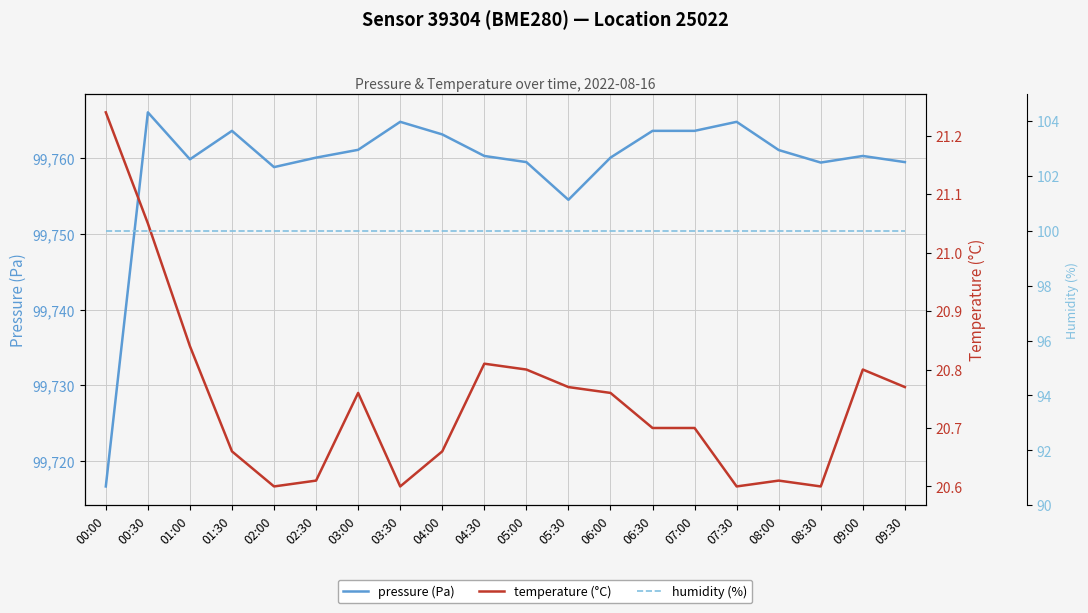

Which has a higher value, 08:00 or 01:00?

08:00